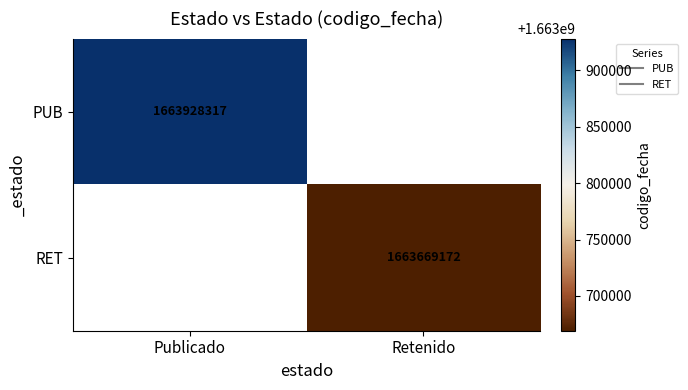

Is it true that PUB equals 1663928317.0 at Publicado?

True